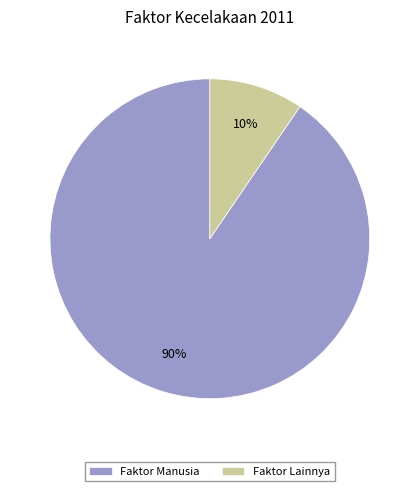

Is the sum of Faktor Manusia and Faktor Lainnya greater than half?

Yes